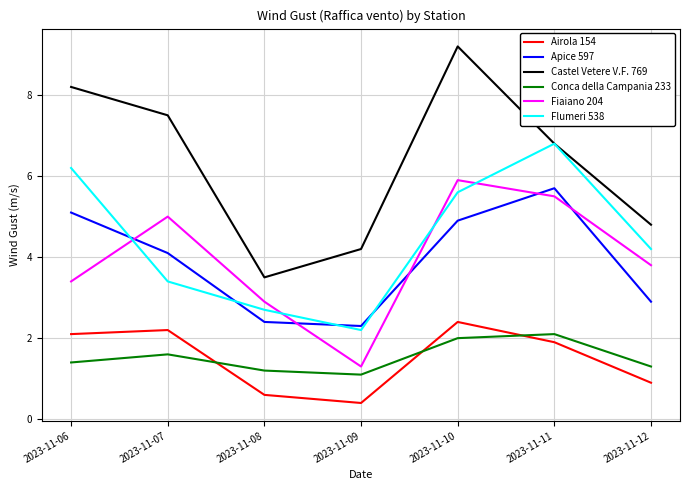

At which label does Conca della Campania 233 reach its peak?

2023-11-11